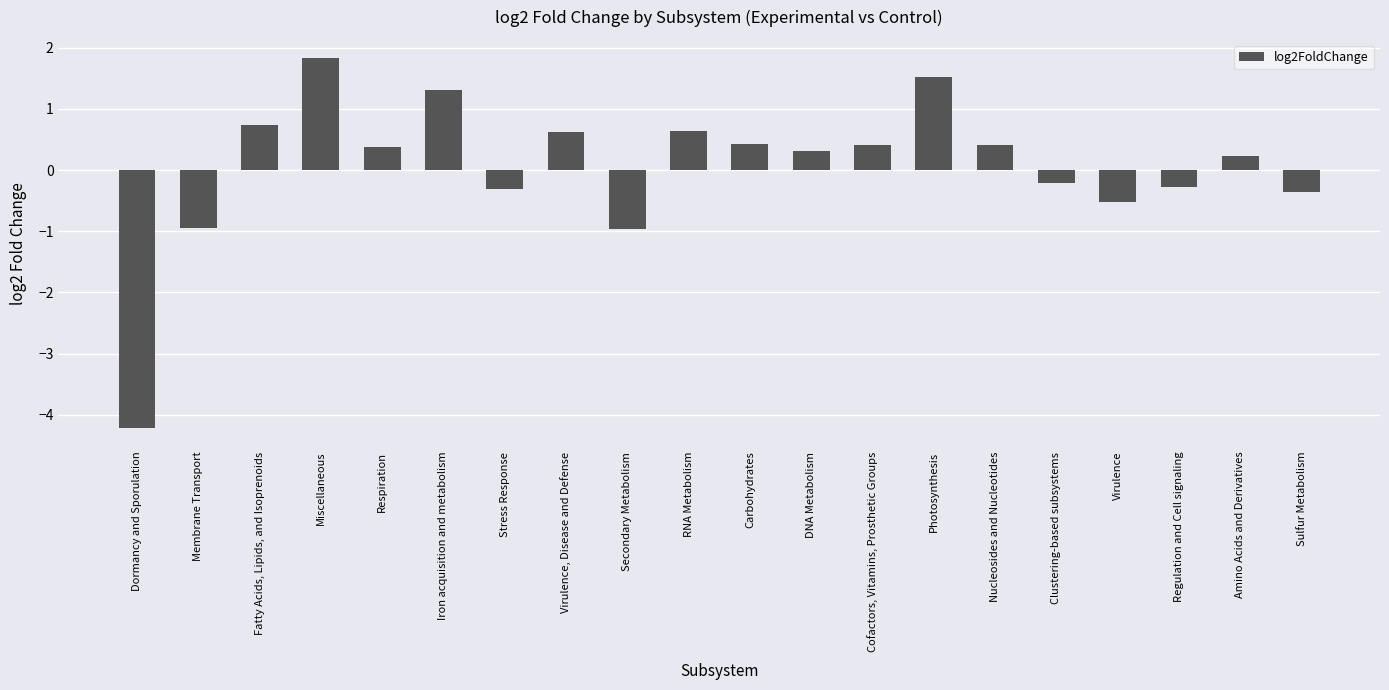

What is the sum of all values?

1.0